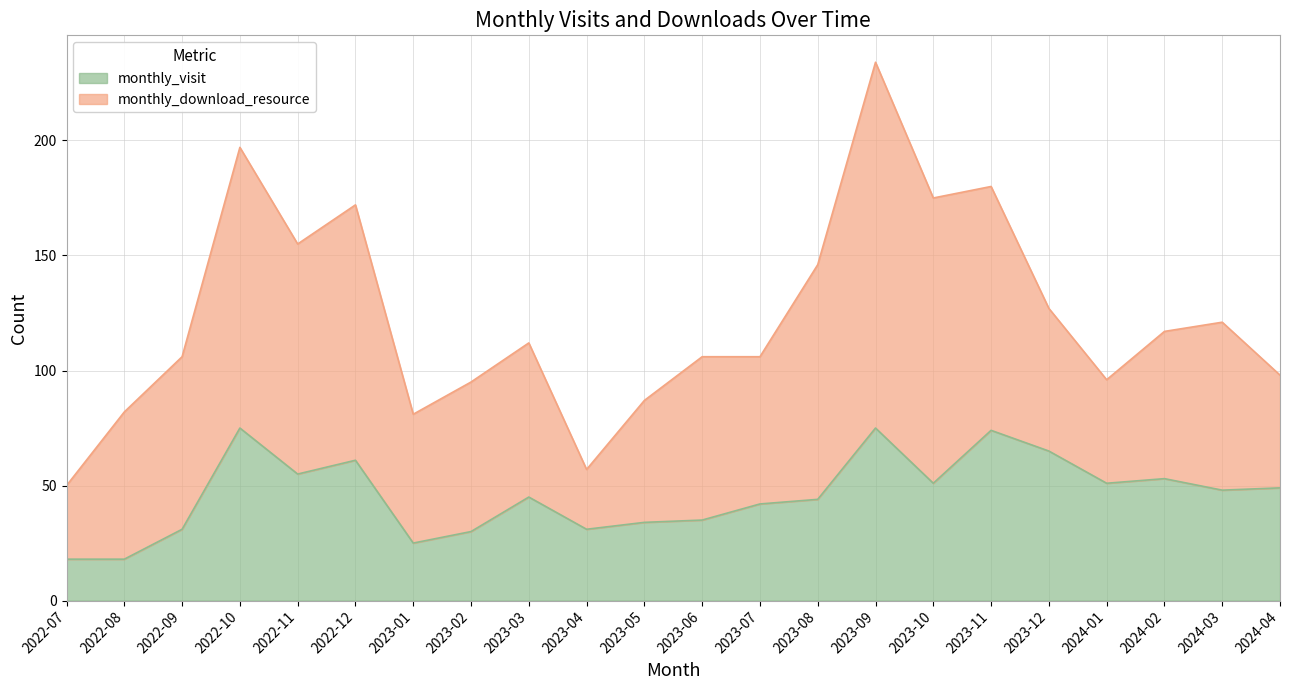

Rank the categories by value from lowest to highest.

2022-07, 2022-08, 2023-01, 2023-02, 2022-09, 2023-04, 2023-05, 2023-06, 2023-07, 2023-08, 2023-03, 2024-03, 2024-04, 2023-10, 2024-01, 2024-02, 2022-11, 2022-12, 2023-12, 2023-11, 2022-10, 2023-09